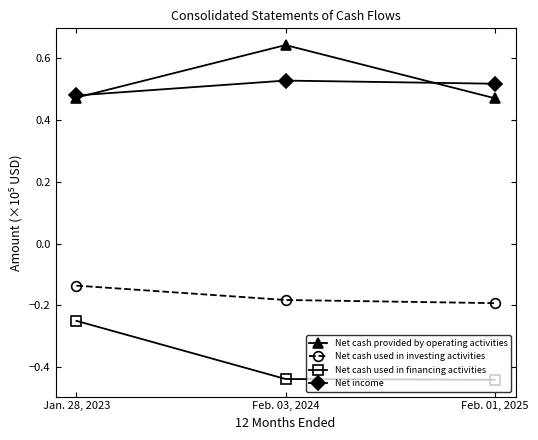

Which label corresponds to the largest value in the chart?

Feb. 03, 2024